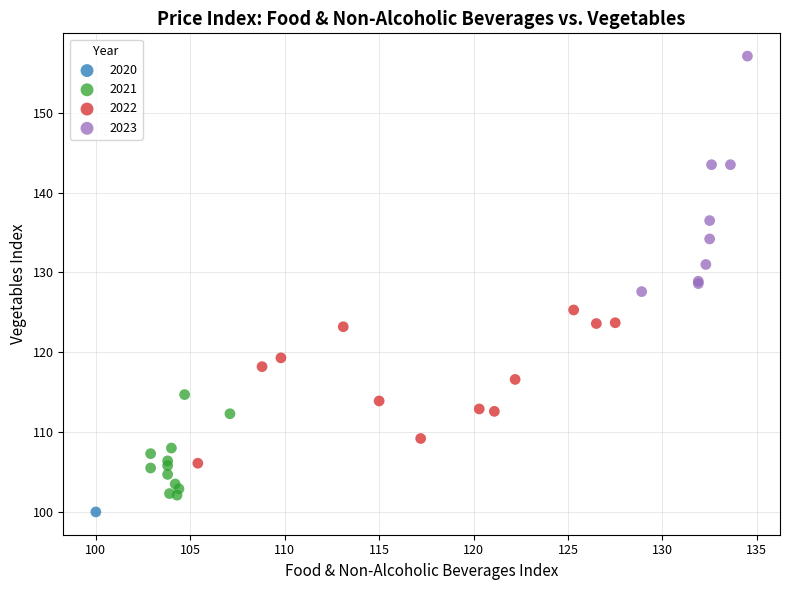

What are all the series names shown in the legend?

2020, 2021, 2022, 2023